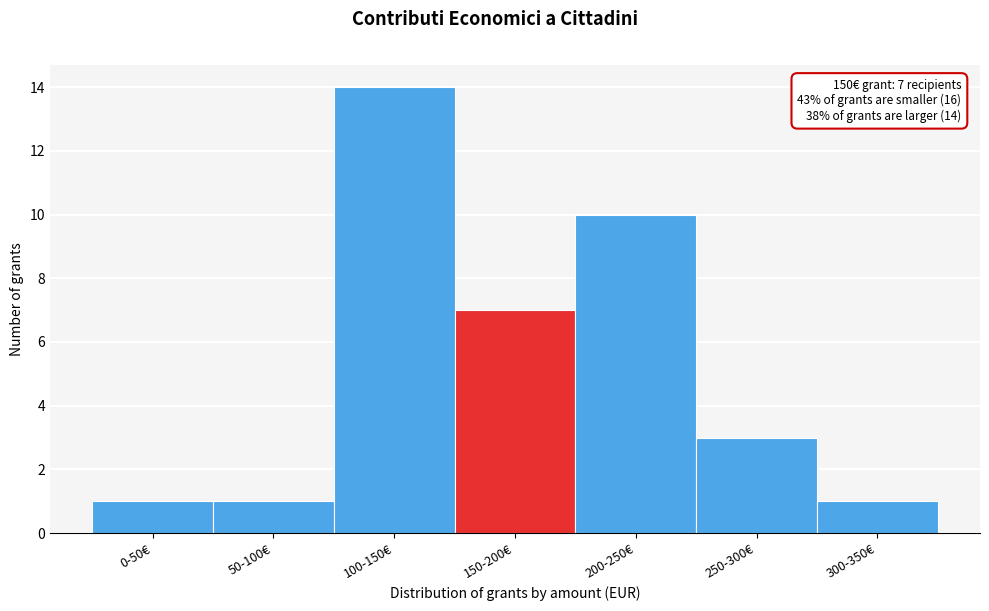

Reading left to right, what are all the values shown in this chart?

0-50€=1	50-100€=1	100-150€=14	150-200€=7	200-250€=10	250-300€=3	300-350€=1